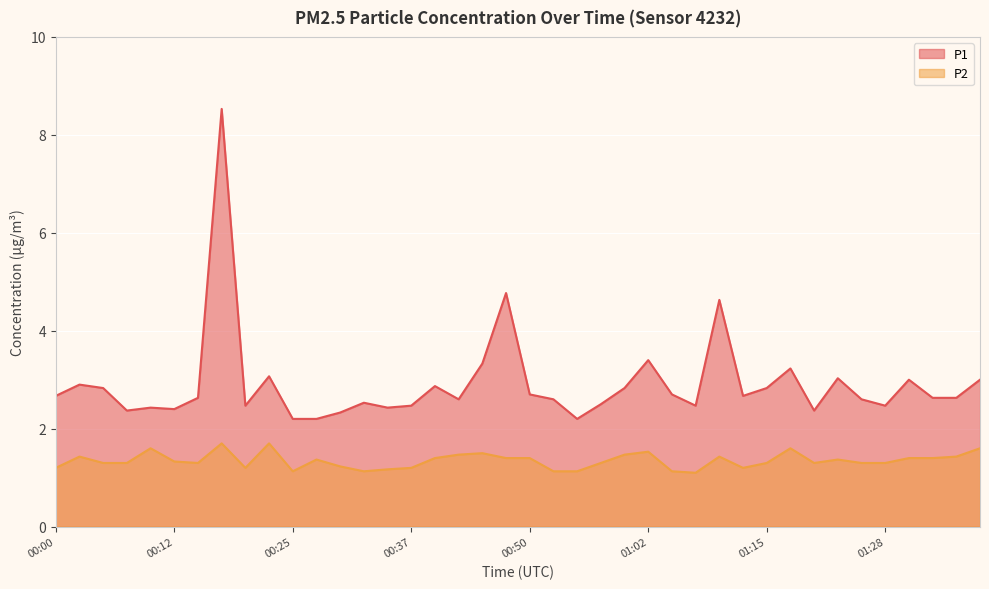

Count the number of categories in the chart.

40